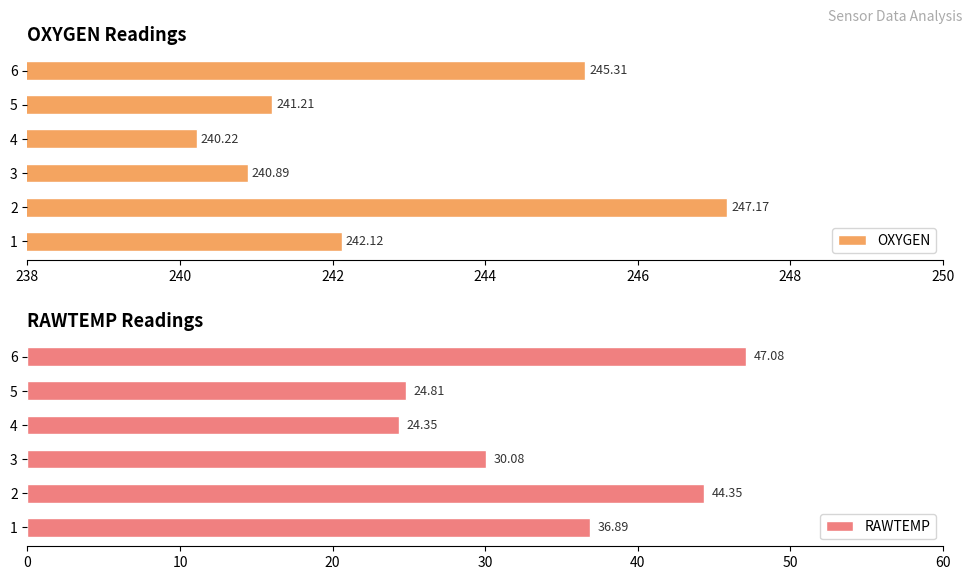

What is the sum of all RAWTEMP values?

207.6